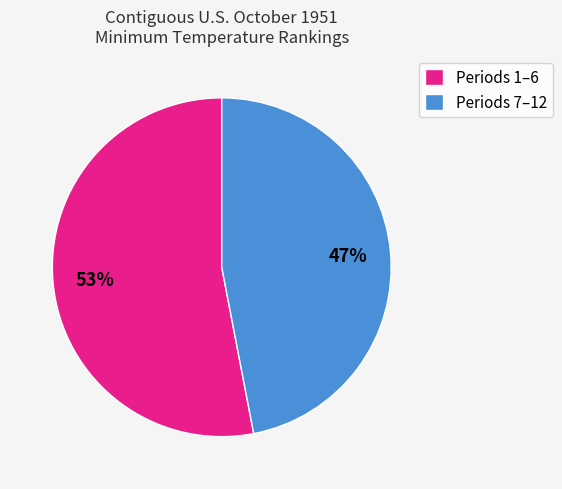

To the nearest percent, what is the difference between the largest and smallest slice percentages?

6%